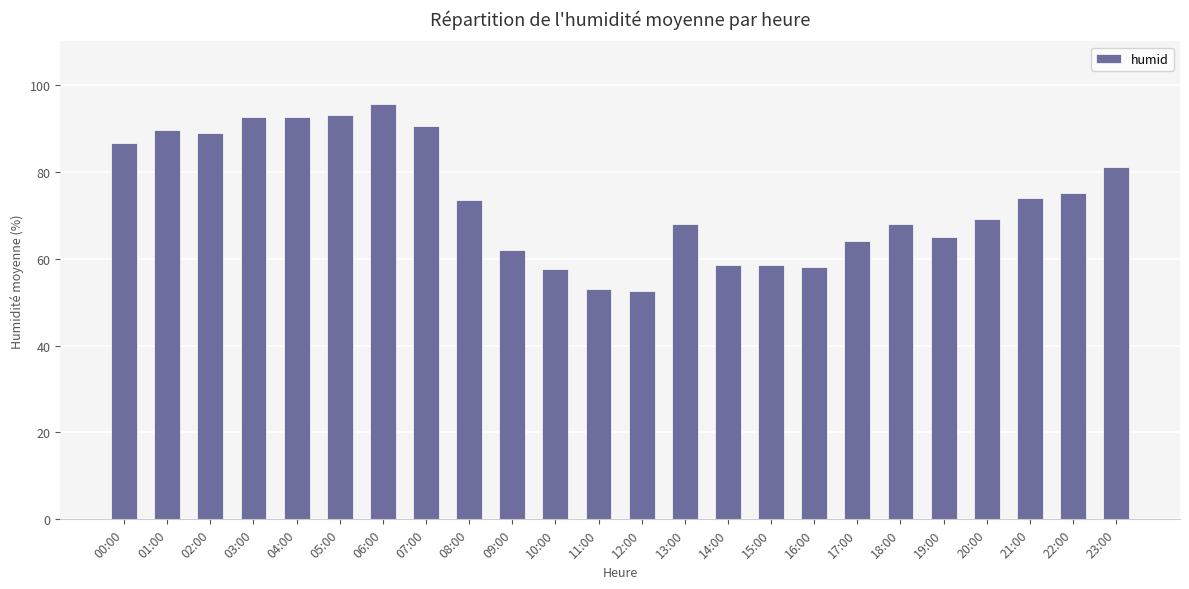

What is the smallest value displayed?

52.5